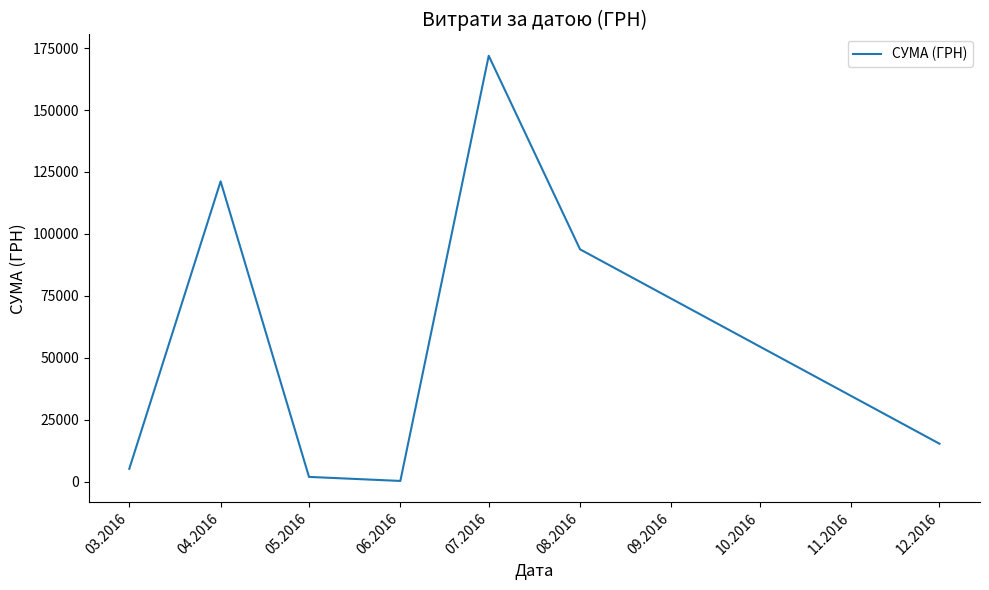

Is it true that the value at 07.2016 is 35572.1?

False